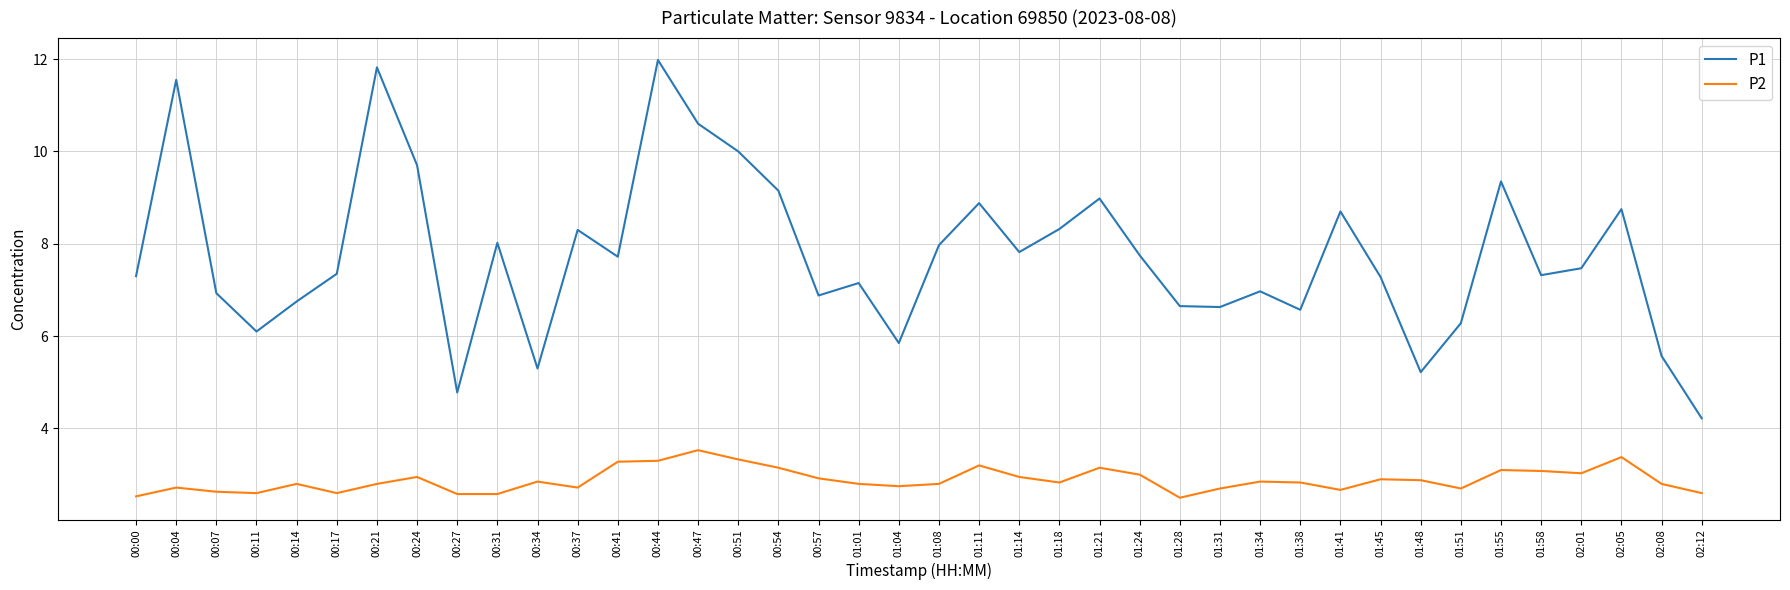

The value of P2 at 01:34 is 2.9. True or false?

True